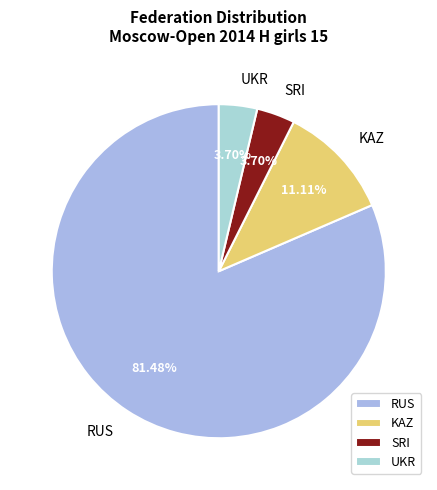

How many segments does this pie chart have?

4